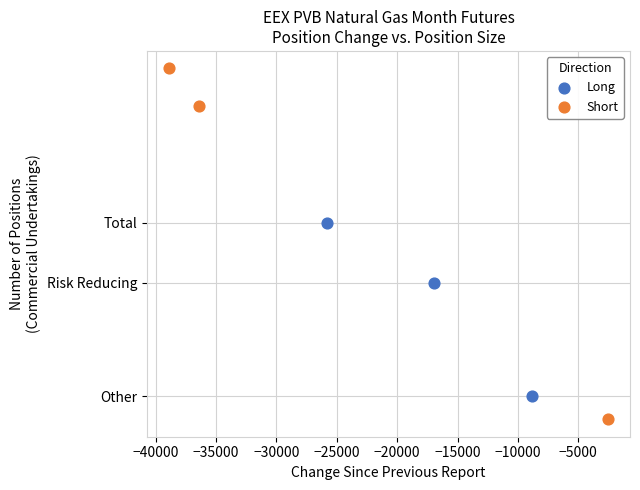

What are all the series names shown in the legend?

Long, Short